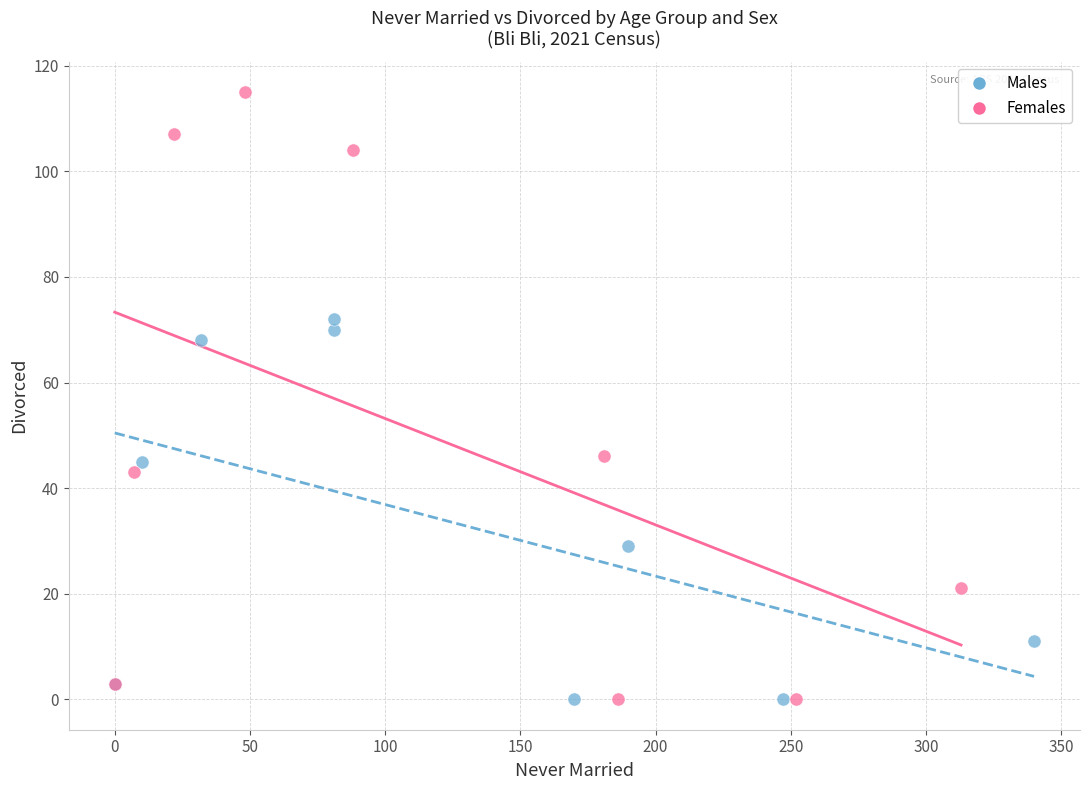

Which series reaches the maximum Y coordinate?

Females